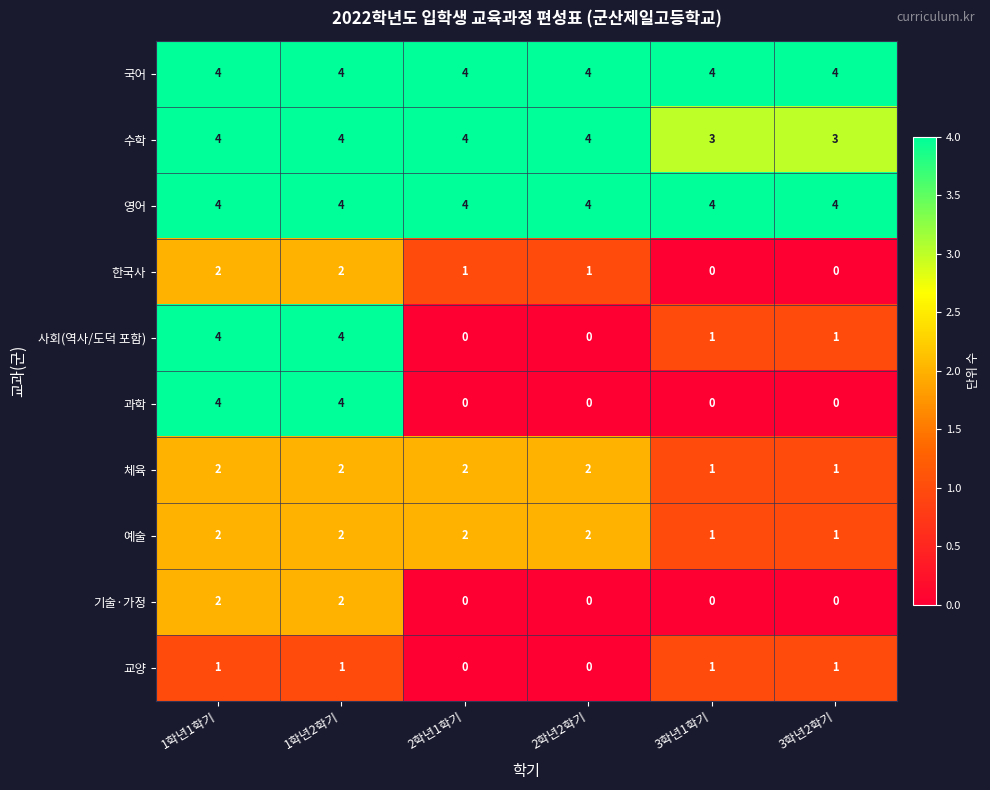

Is the value of 예술 at 1학년1학기 greater than the value of 수학 at 3학년2학기?

No